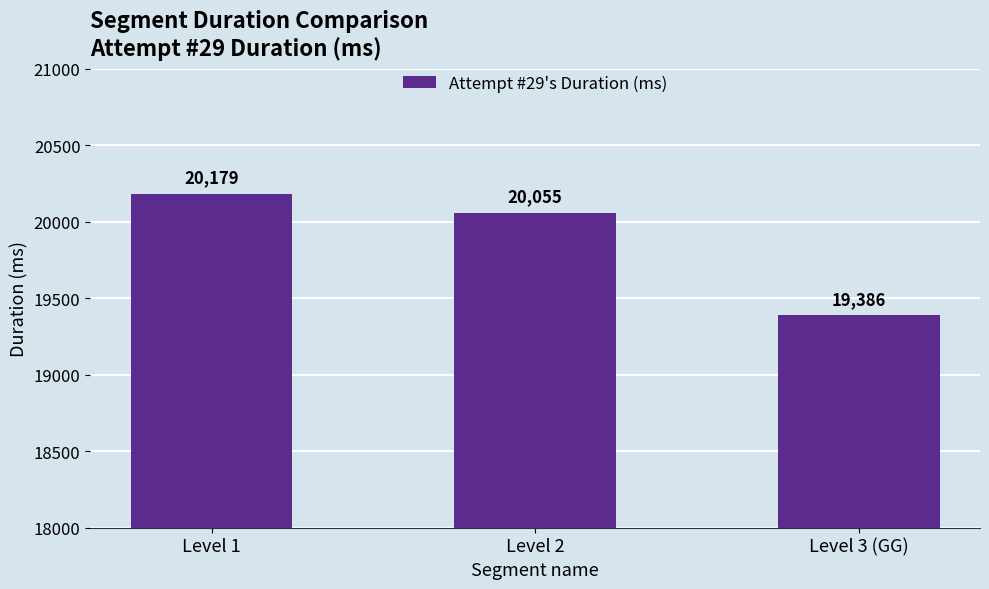

At which category does the chart reach its peak across all series?

Level 1